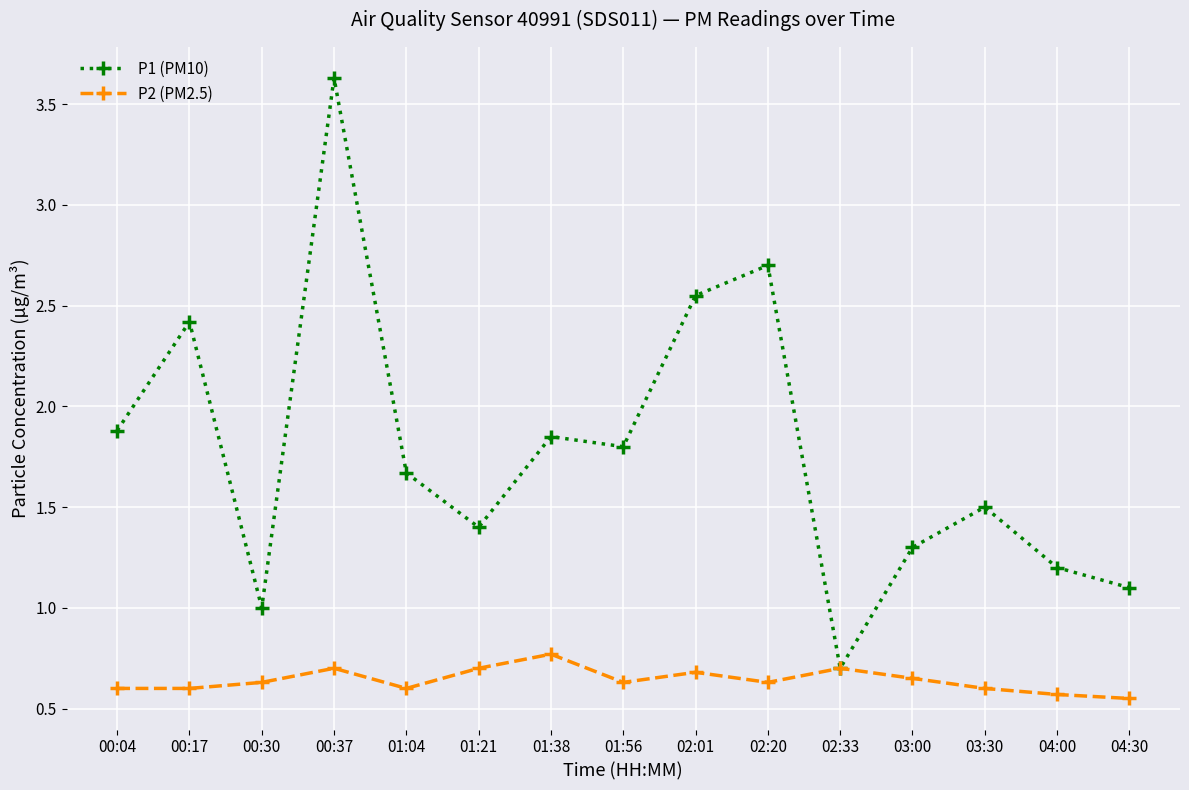

How many lines are shown in the chart?

2